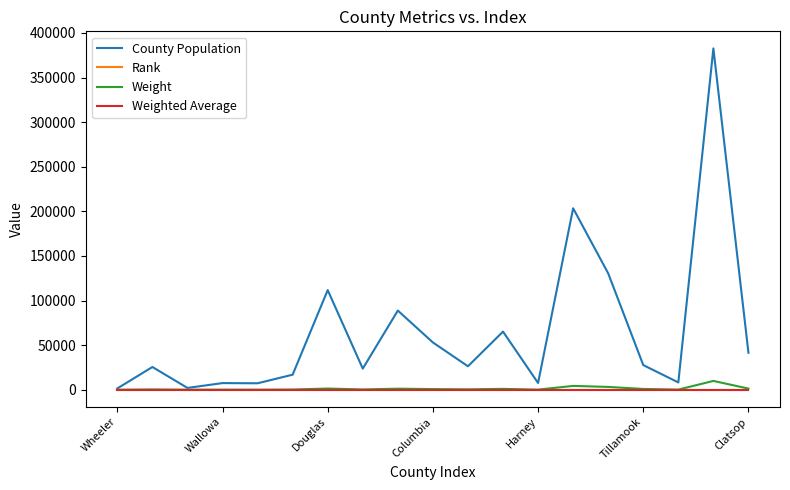

Which series has the largest total across all categories?

County Population